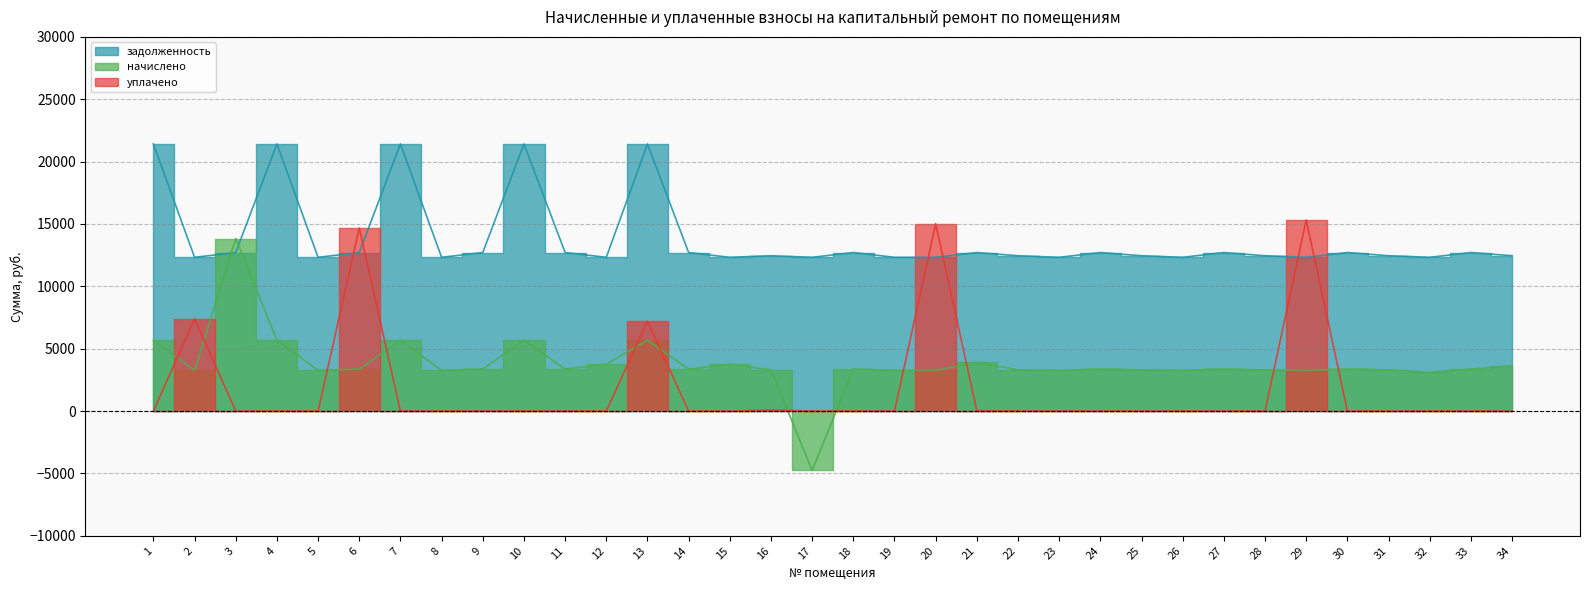

What is the average value of the начислено series?

3780.5